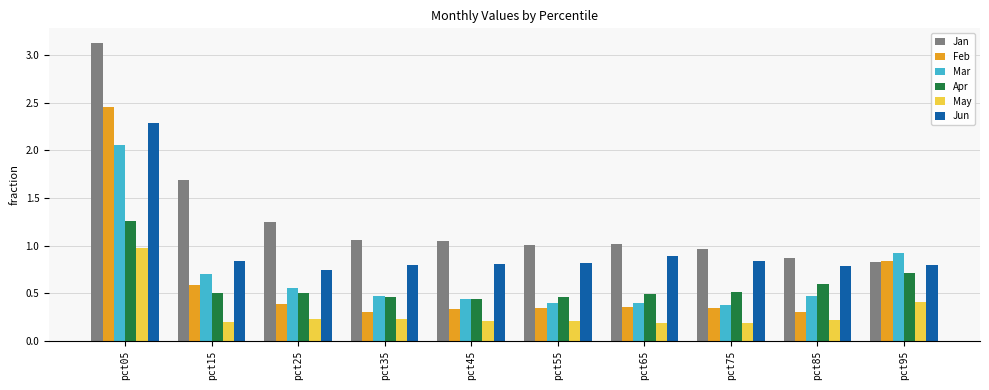

What is the difference between the maximum and minimum values in the Jan series?

2.3